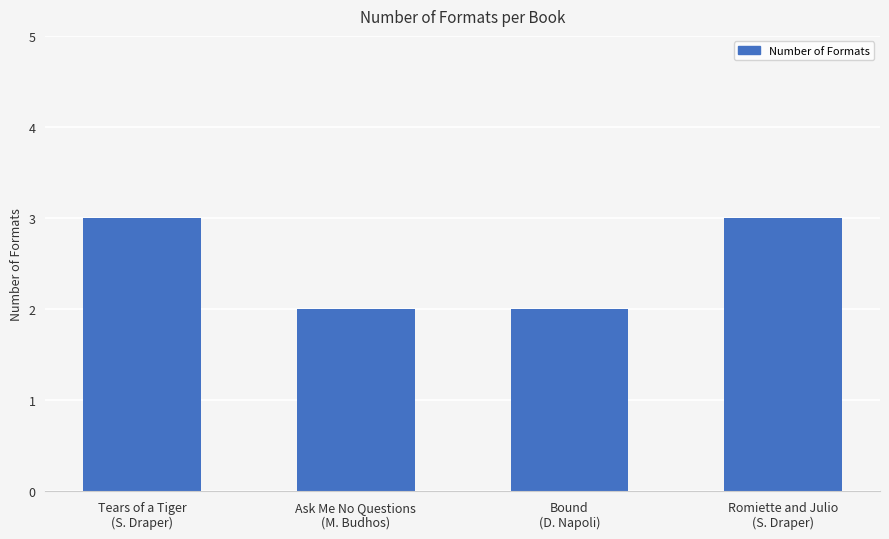

What position from the right is Tears of a Tiger
(S. Draper)?

4